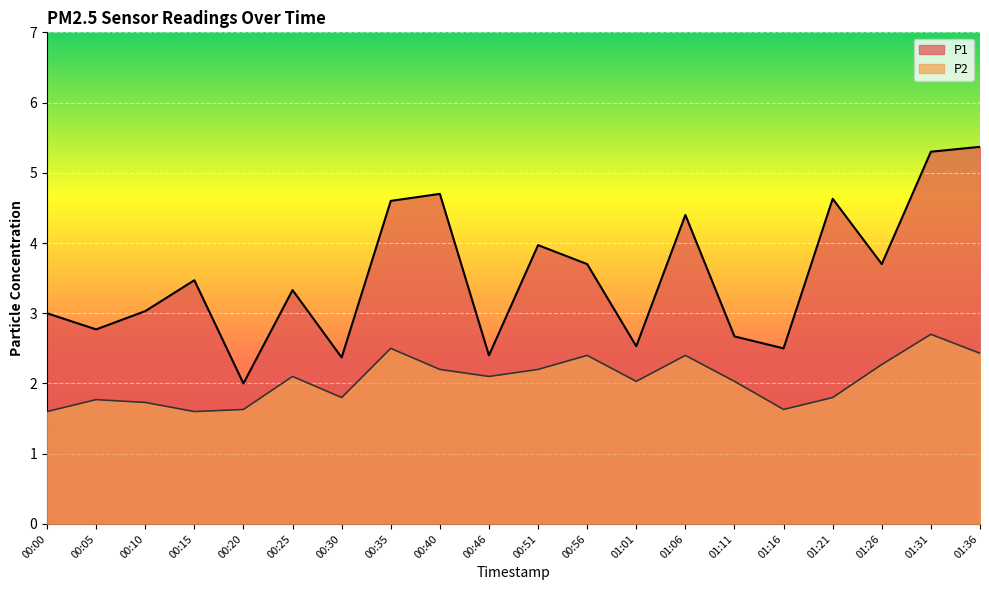

What position from the right is 01:01?

8